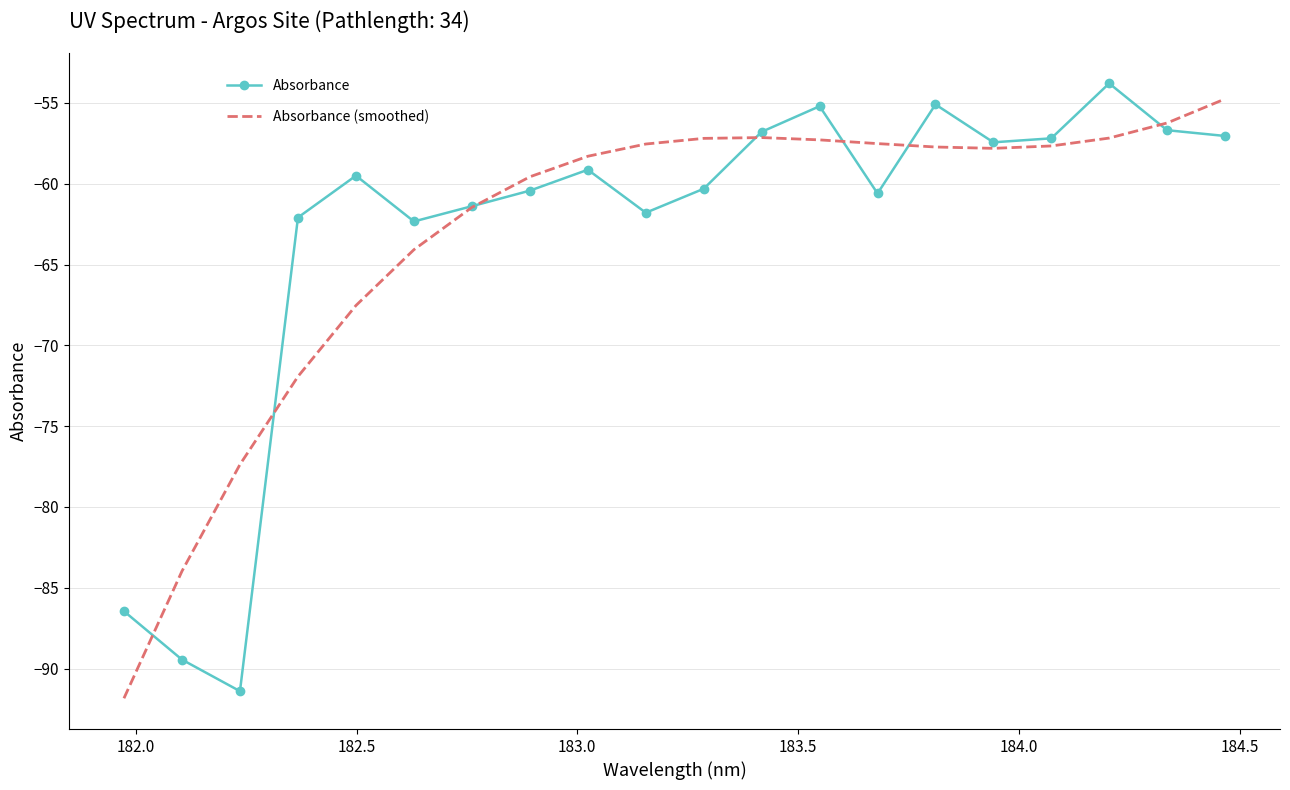

What is the lowest value of the Absorbance (smoothed) series?

-91.8